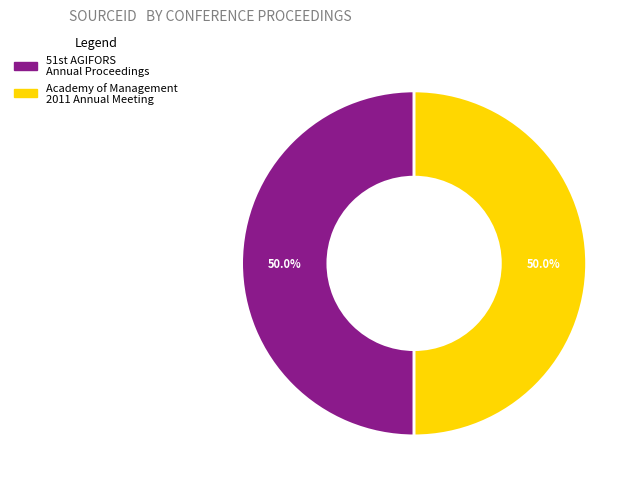

To the nearest percent, what portion does Academy of Management 2011 Annual Meeting represent?

50%